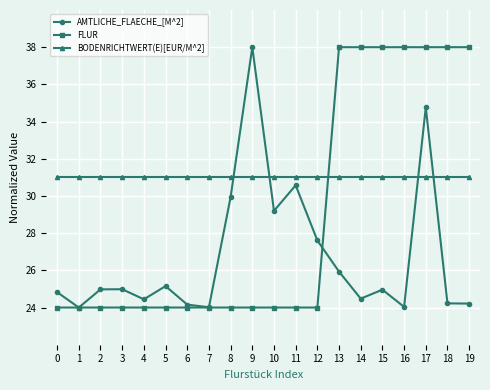

List the series in order of their overall mean, lowest first.

AMTLICHE_FLAECHE_[M^2], FLUR, BODENRICHTWERT(E)[EUR/M^2]